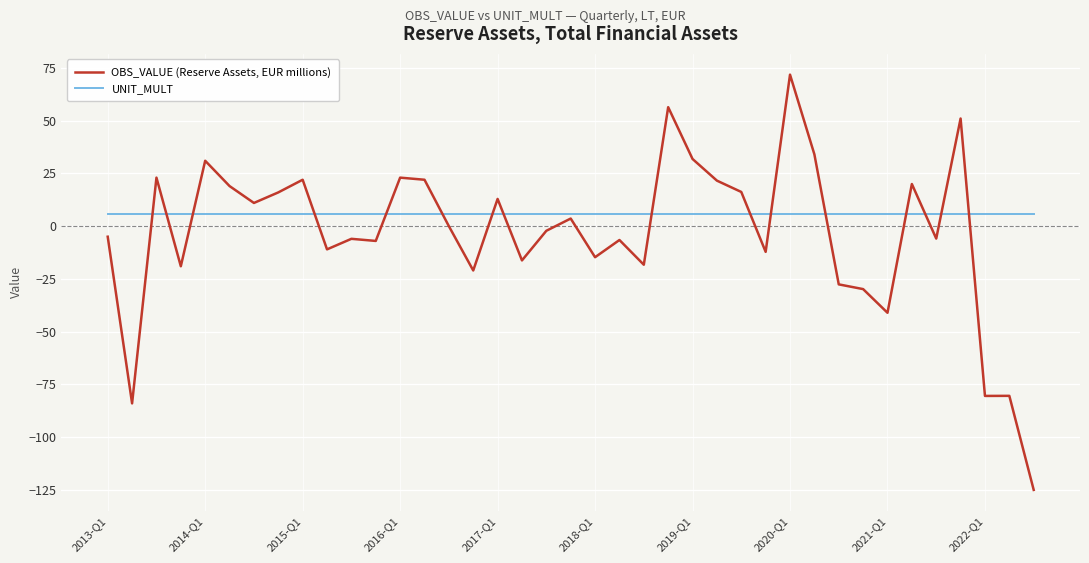

Does the chart have visible grid lines?

Yes